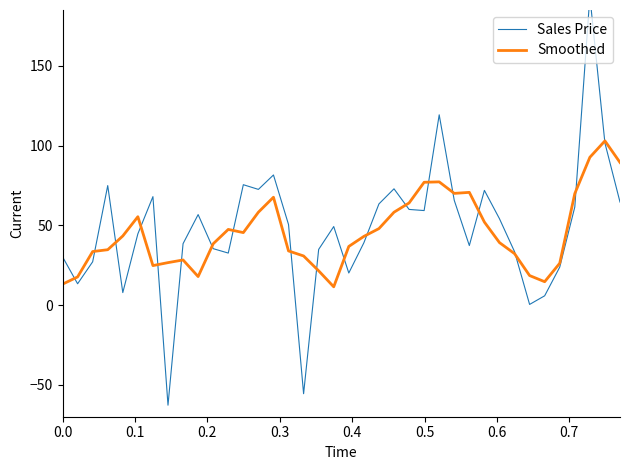

What is the lowest value of the Smoothed series?

11.4